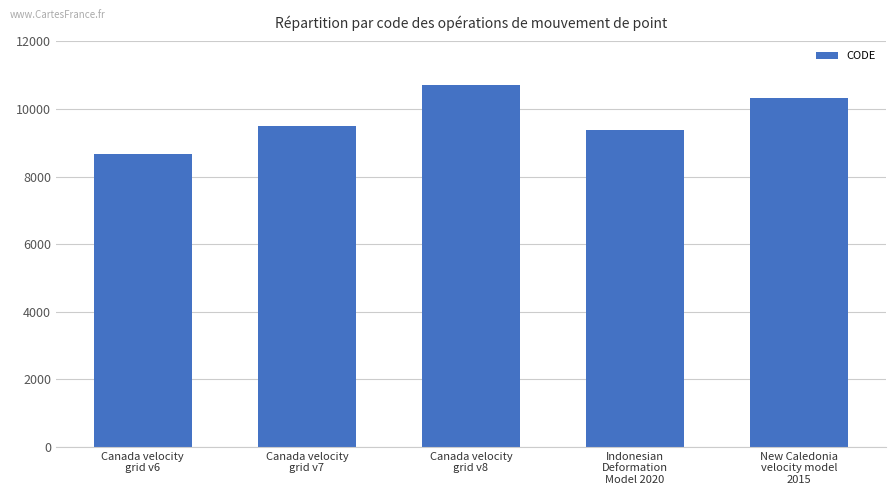

True or false: the data shows 8676 at Canada velocity
grid v6.

True